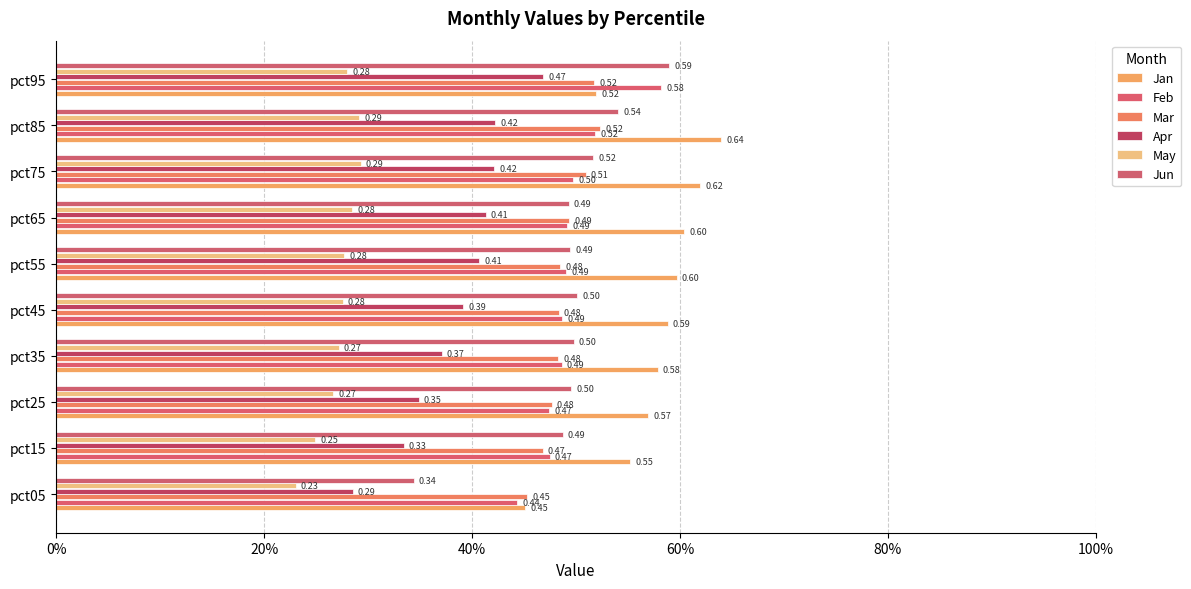

How many distinct data groups are displayed?

6